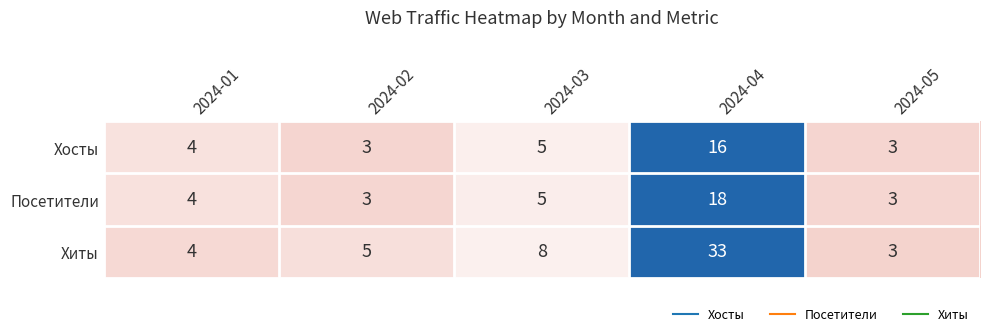

Is it true that Хиты equals 4 at 2024-01?

True